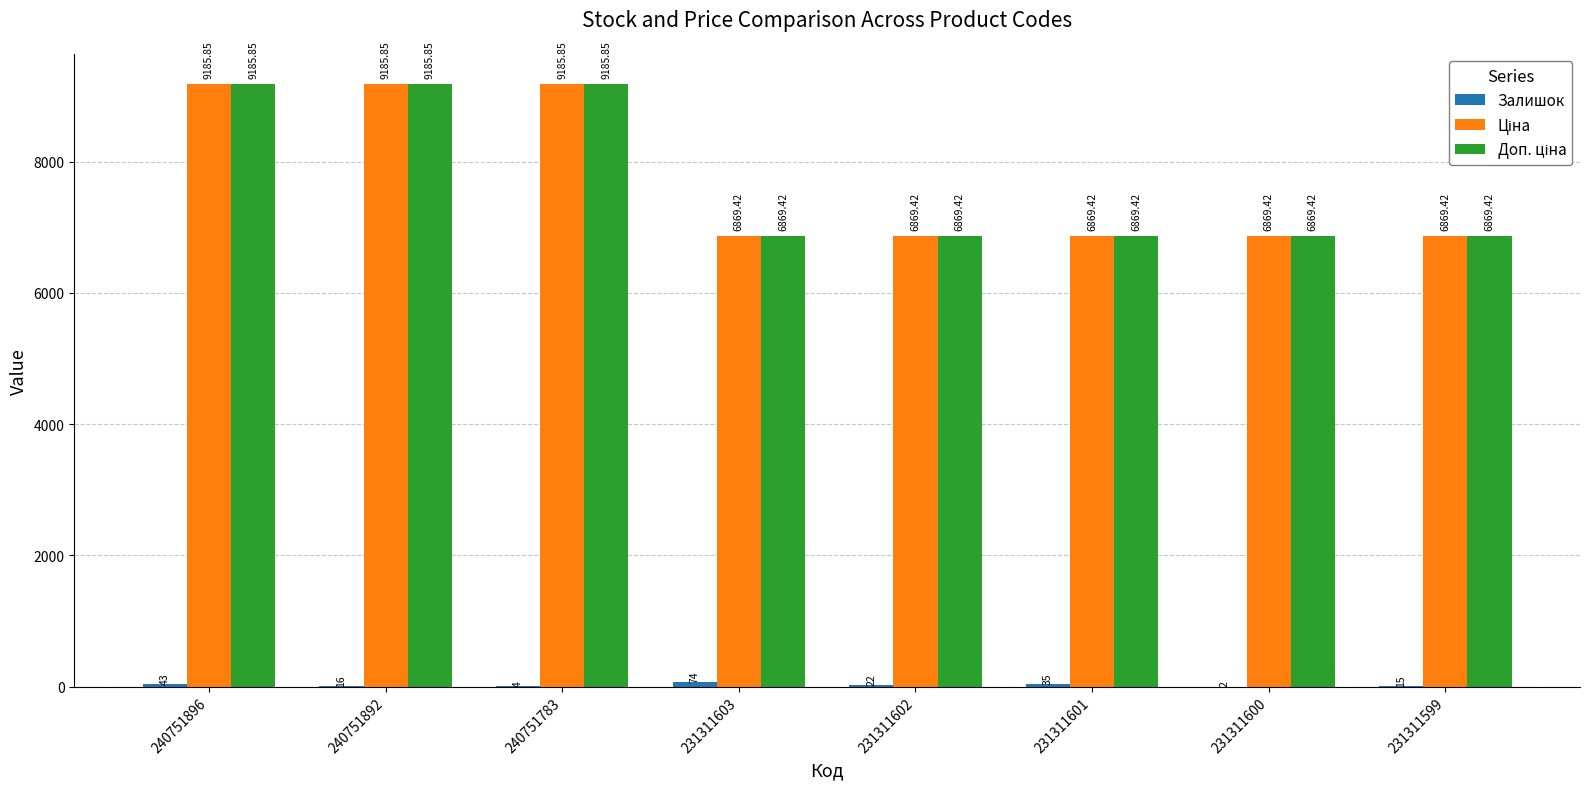

At which category is the sum across all series the highest?

240751896